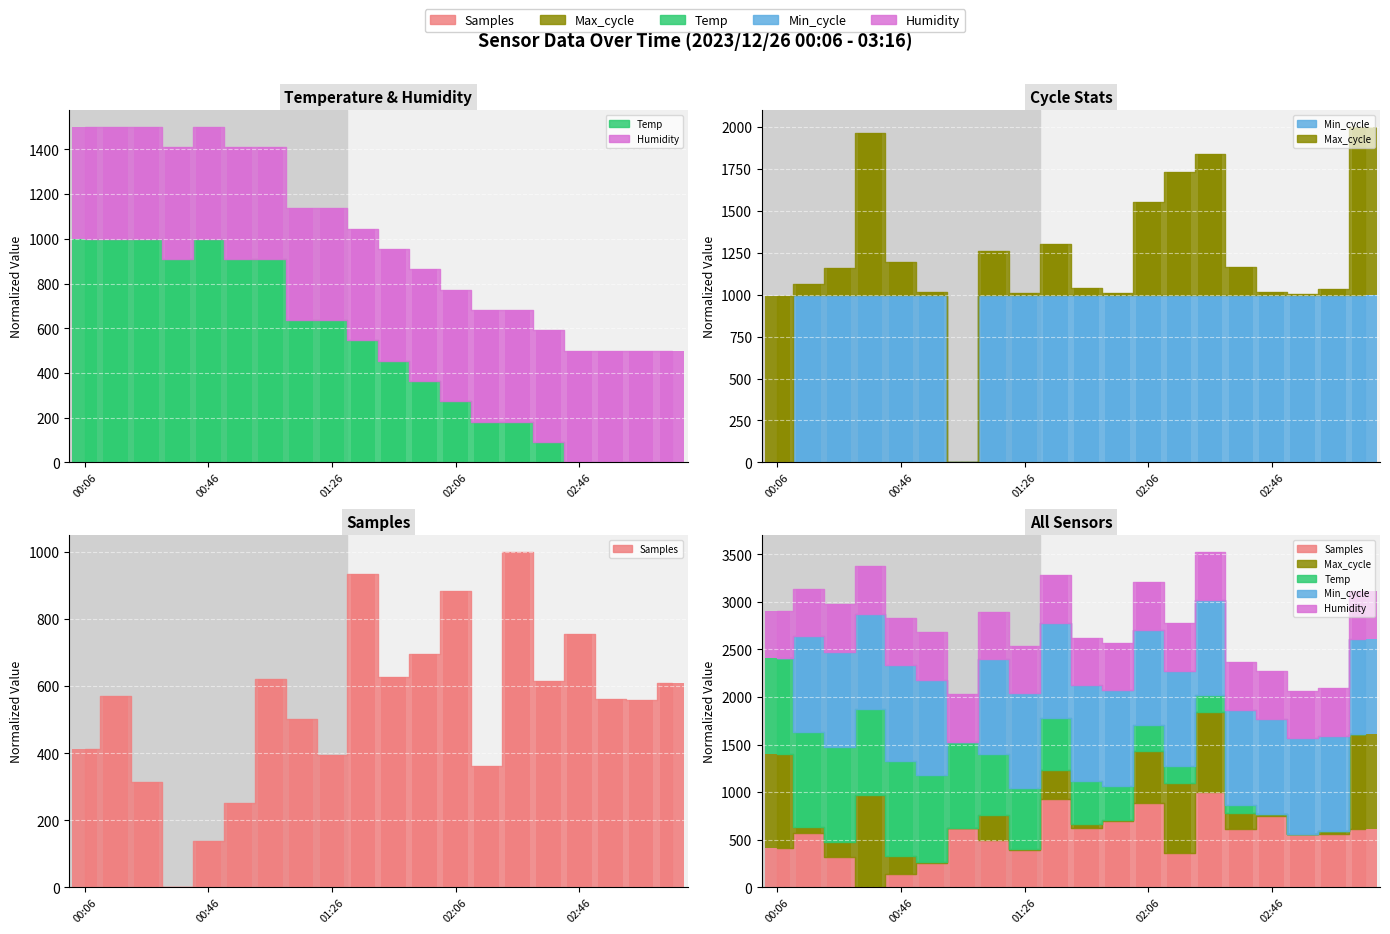

Which category has the lowest value in the Temp series?

02:46